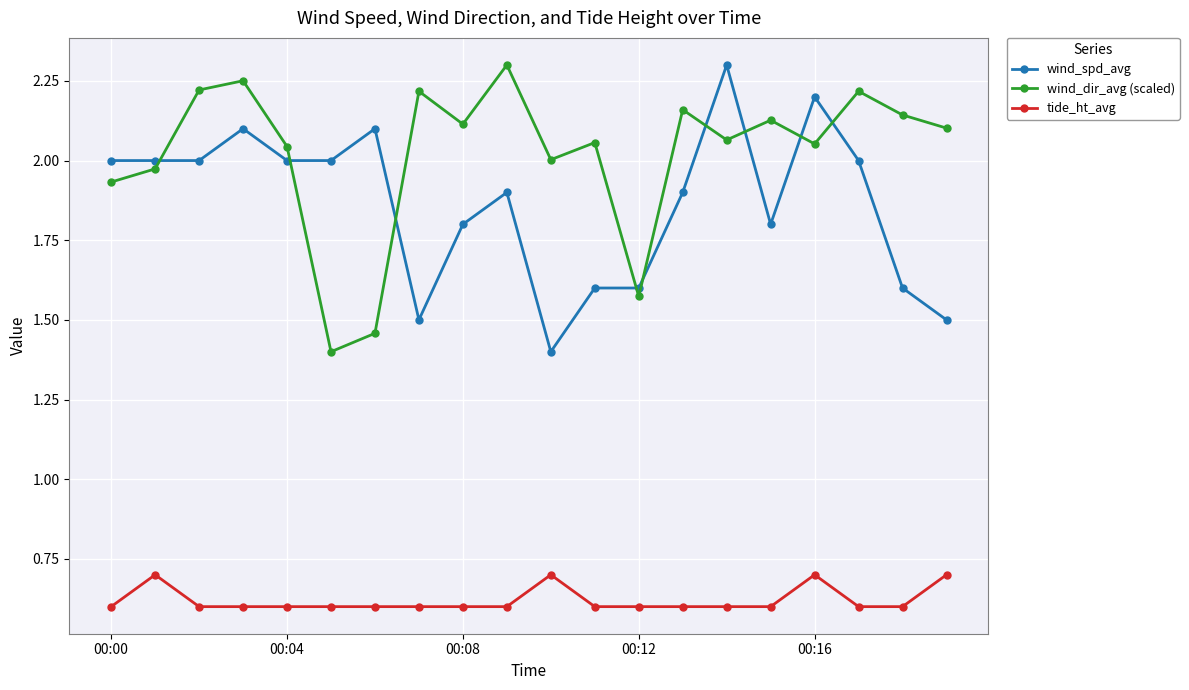

What is the sum of all wind_spd_avg values?

37.3